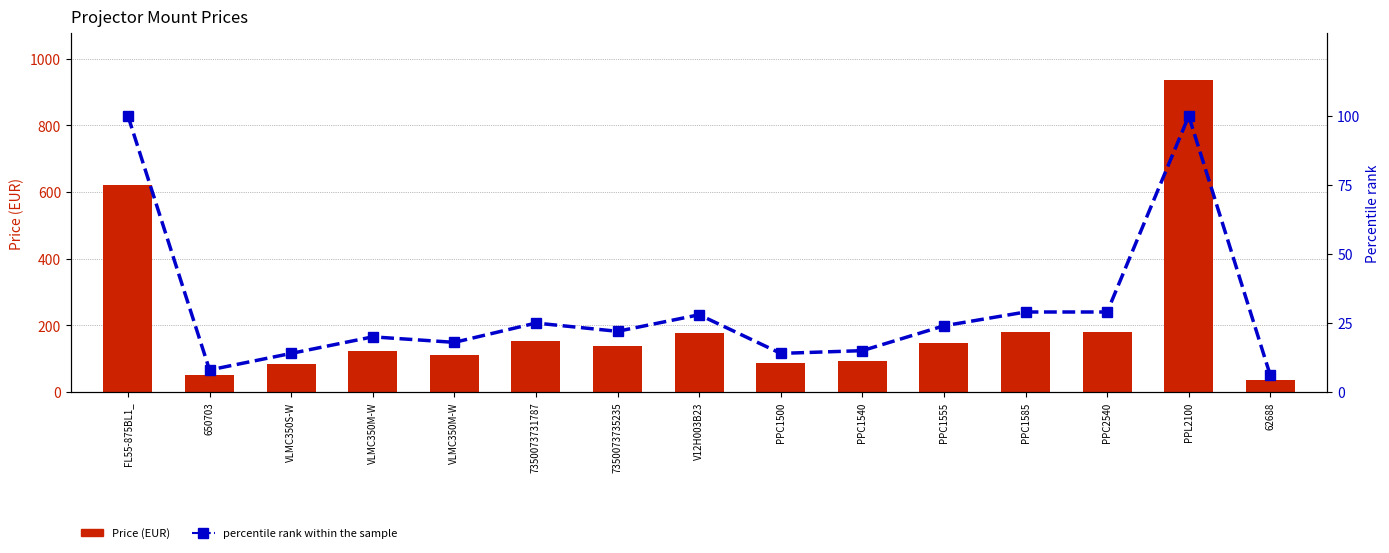

What is the minimum value shown in the chart?

6.0